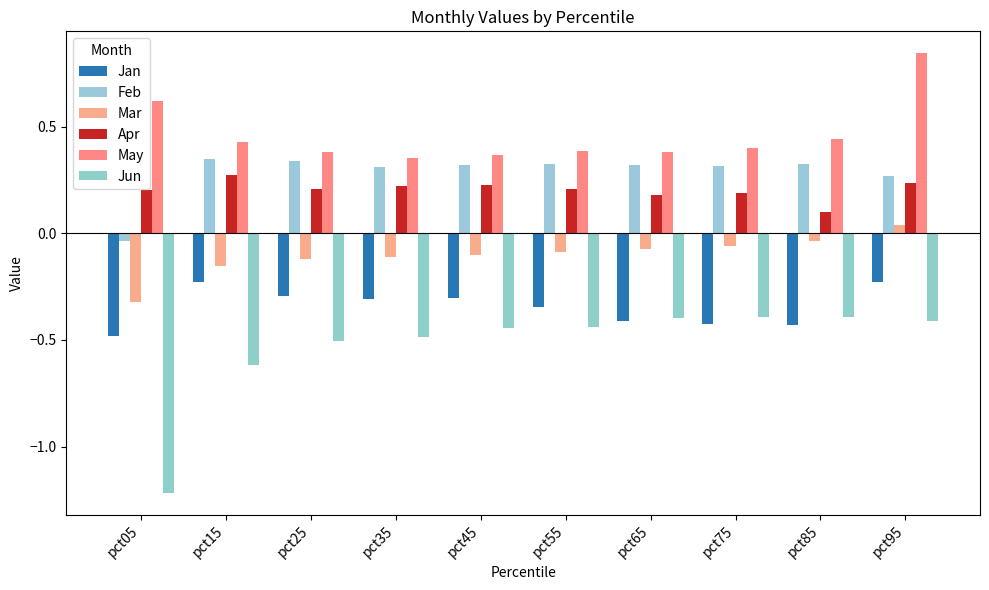

How many bars are there in each group?

6